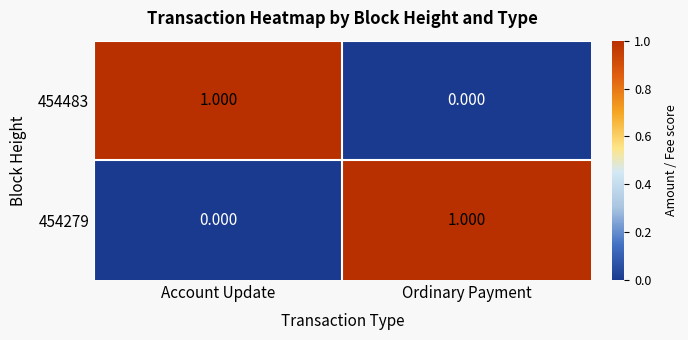

Rank the categories by 454483 value from highest to lowest.

Account Update, Ordinary Payment